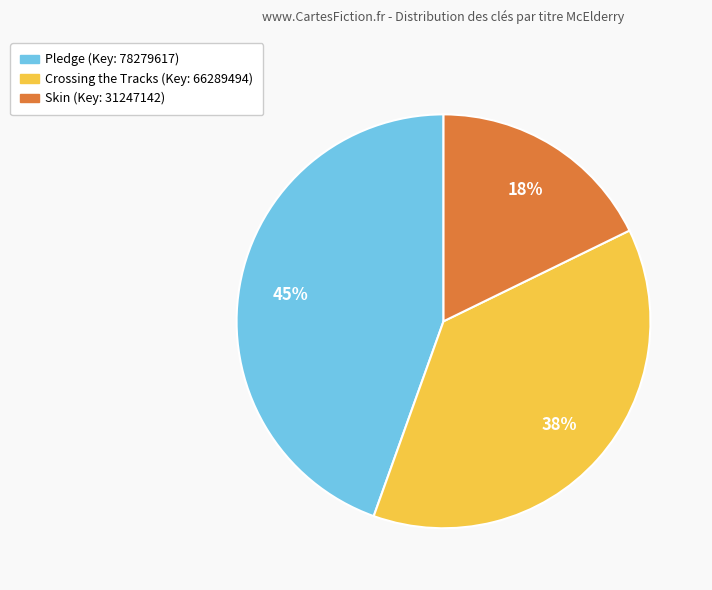

To the nearest percent, what is the average slice percentage?

33%